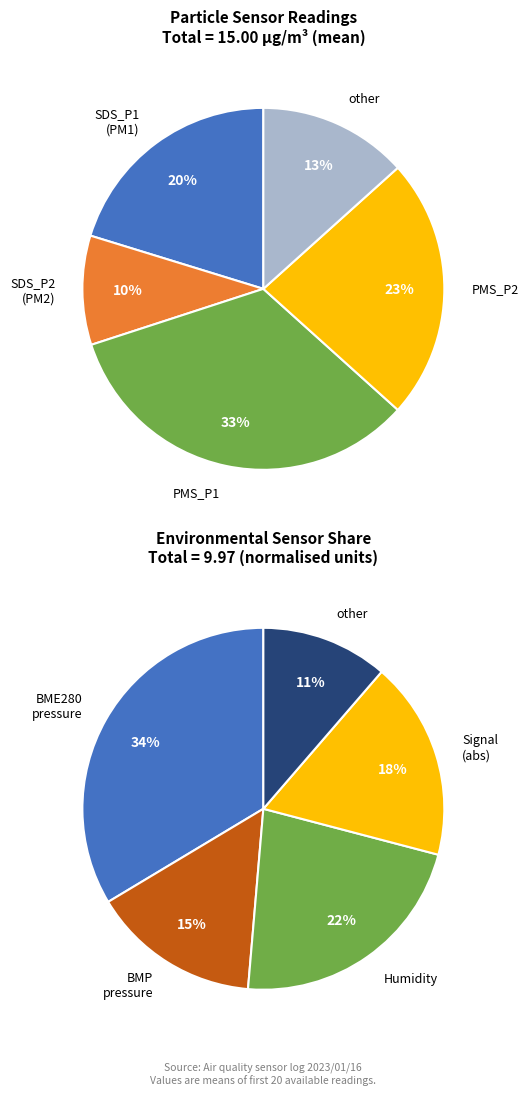

Does SDS_P2 represent more than half of the total?

No